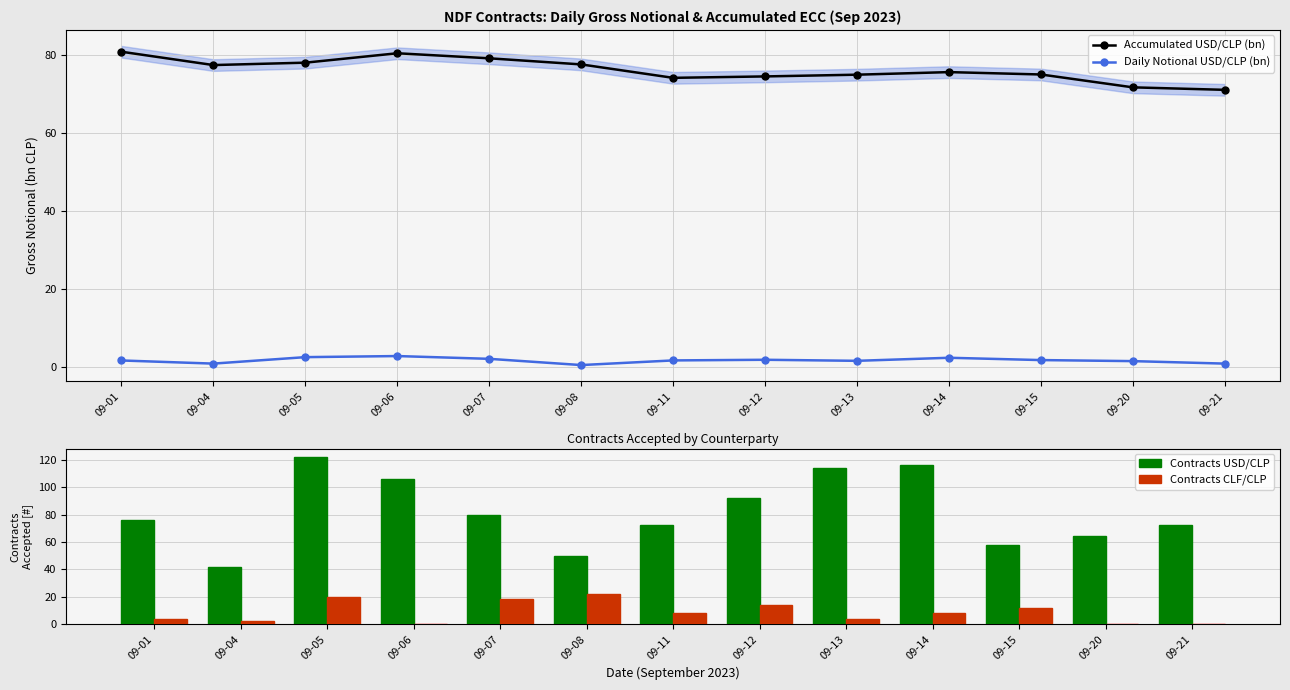

Which series changed the most between 09-04 and 09-06?

Contracts USD/CLP